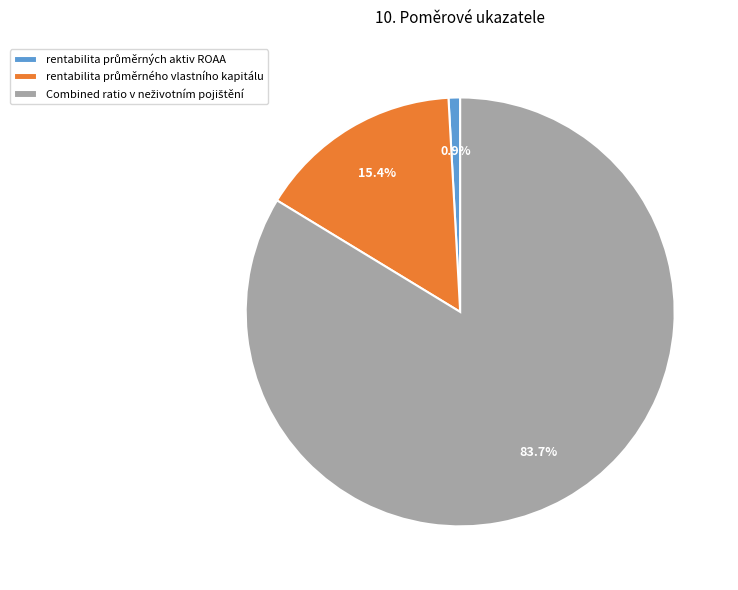

Is there any slice that represents more than half of the pie?

Yes